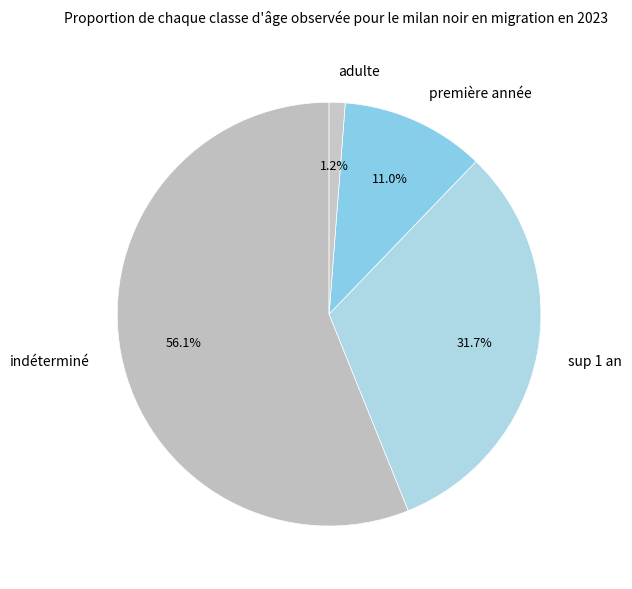

Approximately how many times larger is the value at sup 1 an compared to première année?

2.9